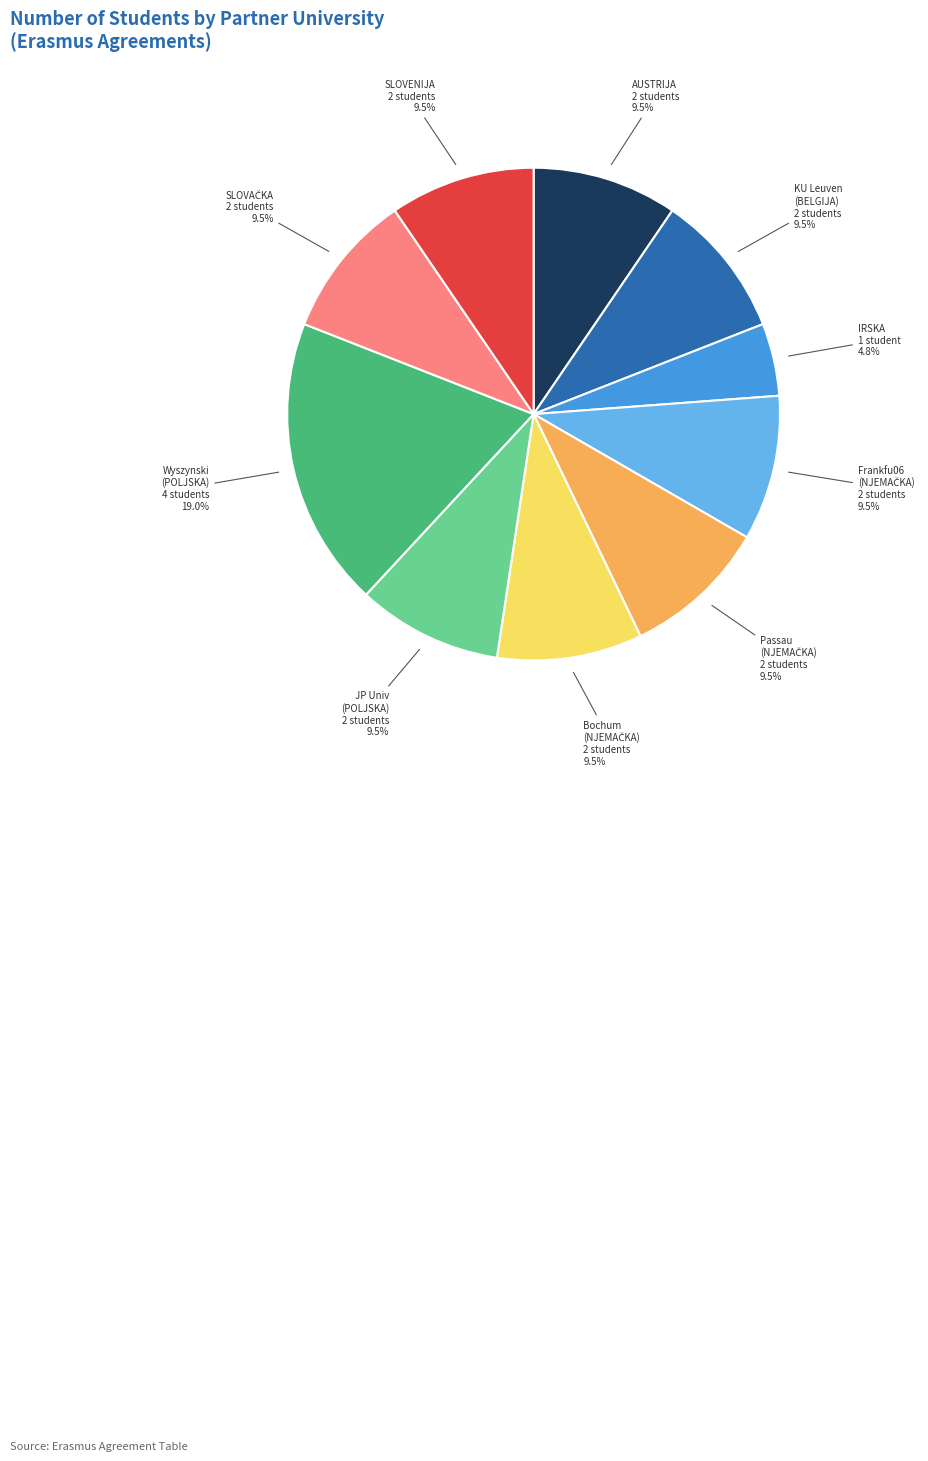

What is the largest slice in the pie chart?

Wyszynski (POLJSKA) 4 students